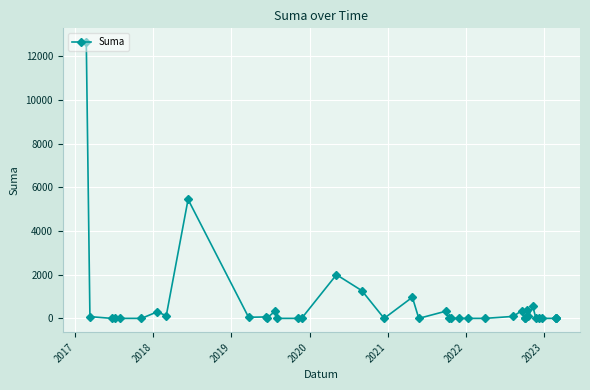

What is the difference between the maximum and minimum values?

12648.7